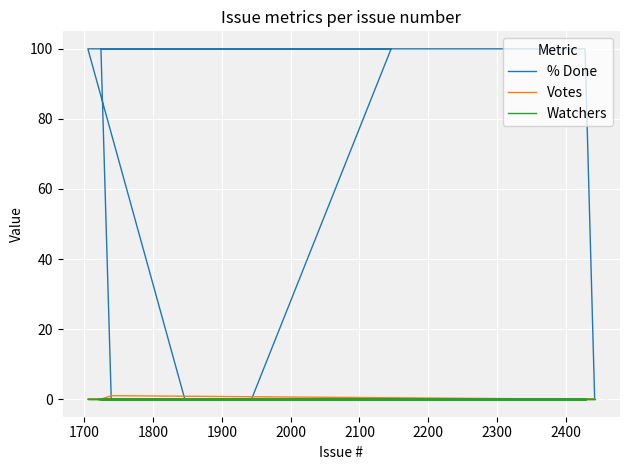

Rank the series by their maximum value, from highest to lowest.

% Done, Votes, Watchers